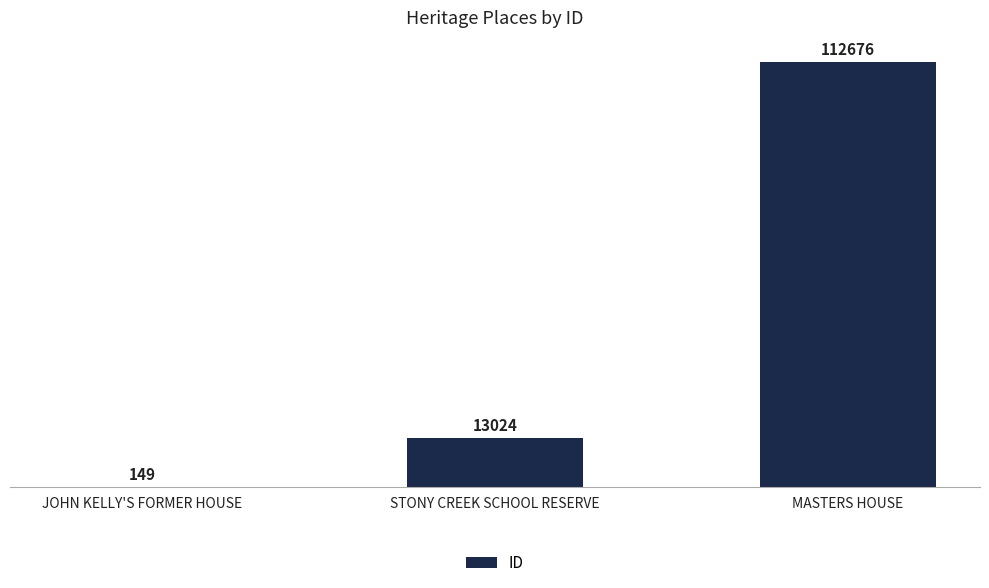

How many series are shown in this chart?

1